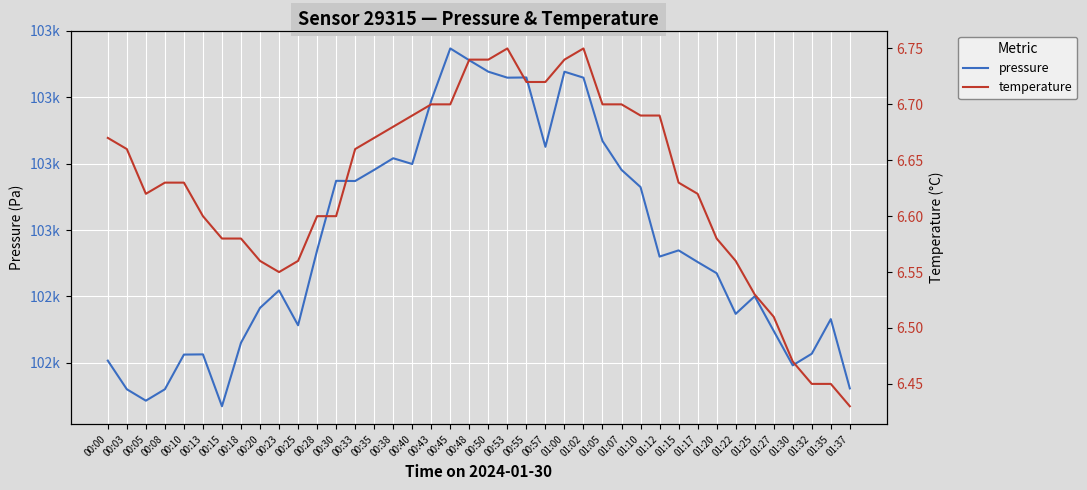

Reading left to right, list all the values displayed in this chart.

pressure: 00:00=102490.3	00:03=102486.0	00:05=102484.3	00:08=102486.0	00:10=102491.2	00:13=102491.3	00:15=102483.5	00:18=102493.0	00:20=102498.3	00:23=102500.9	00:25=102495.7	00:28=102506.9	00:30=102517.4	00:33=102517.4	00:35=102519.1	00:38=102520.8	00:40=102519.9	00:43=102529.5	00:45=102537.3	00:48=102535.6	00:50=102533.8	00:53=102532.9	00:55=102533.0	00:57=102522.5	01:00=102533.8	01:02=102532.9	01:05=102523.4	01:07=102519.1	01:10=102516.5	01:12=102506.0	01:15=102506.9	01:17=102505.2	01:20=102503.5	01:22=102497.4	01:25=102500.0	01:27=102494.8	01:30=102489.6	01:32=102491.4	01:35=102496.6	01:37=102486.2
temperature: 00:00=6.7	00:03=6.7	00:05=6.6	00:08=6.6	00:10=6.6	00:13=6.6	00:15=6.6	00:18=6.6	00:20=6.6	00:23=6.5	00:25=6.6	00:28=6.6	00:30=6.6	00:33=6.7	00:35=6.7	00:38=6.7	00:40=6.7	00:43=6.7	00:45=6.7	00:48=6.7	00:50=6.7	00:53=6.8	00:55=6.7	00:57=6.7	01:00=6.7	01:02=6.8	01:05=6.7	01:07=6.7	01:10=6.7	01:12=6.7	01:15=6.6	01:17=6.6	01:20=6.6	01:22=6.6	01:25=6.5	01:27=6.5	01:30=6.5	01:32=6.5	01:35=6.5	01:37=6.4